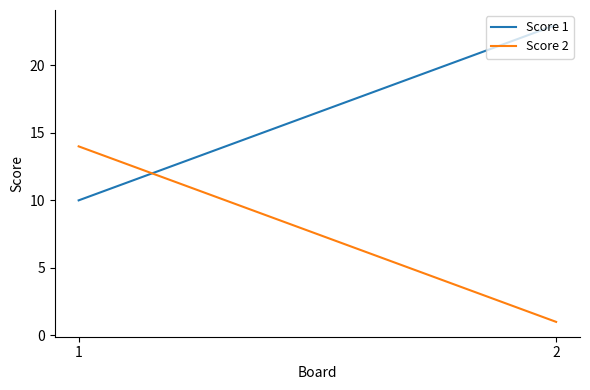

Is it true that Score 2 equals 14 at 1?

True